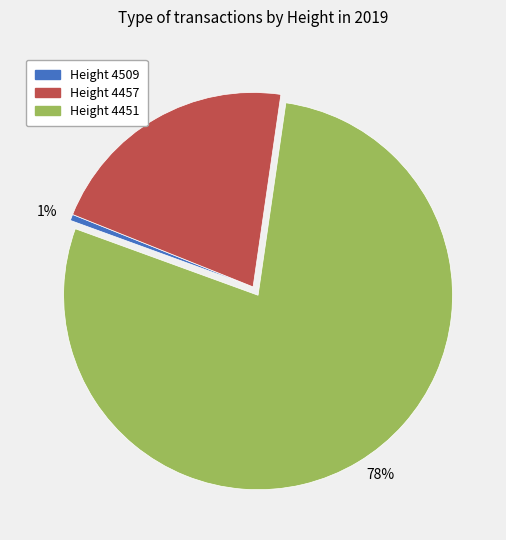

To the nearest percent, what portion does Height 4509 represent?

1%